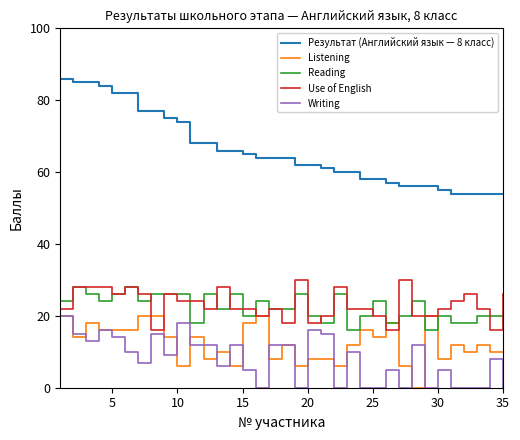

True or false: Результат (Английский язык — 8 класс) and Use of English cross at least once.

False